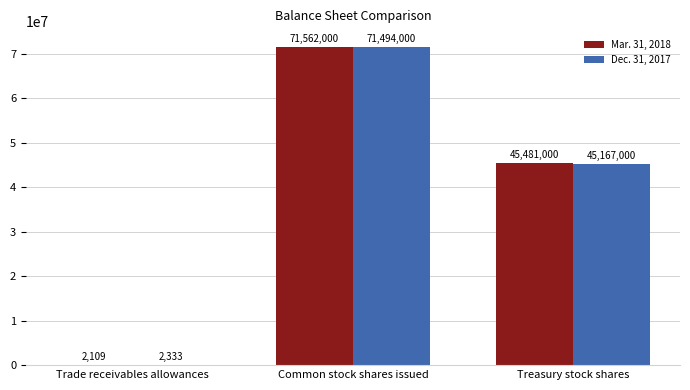

What is the highest value of the Dec. 31, 2017 series?

71494000